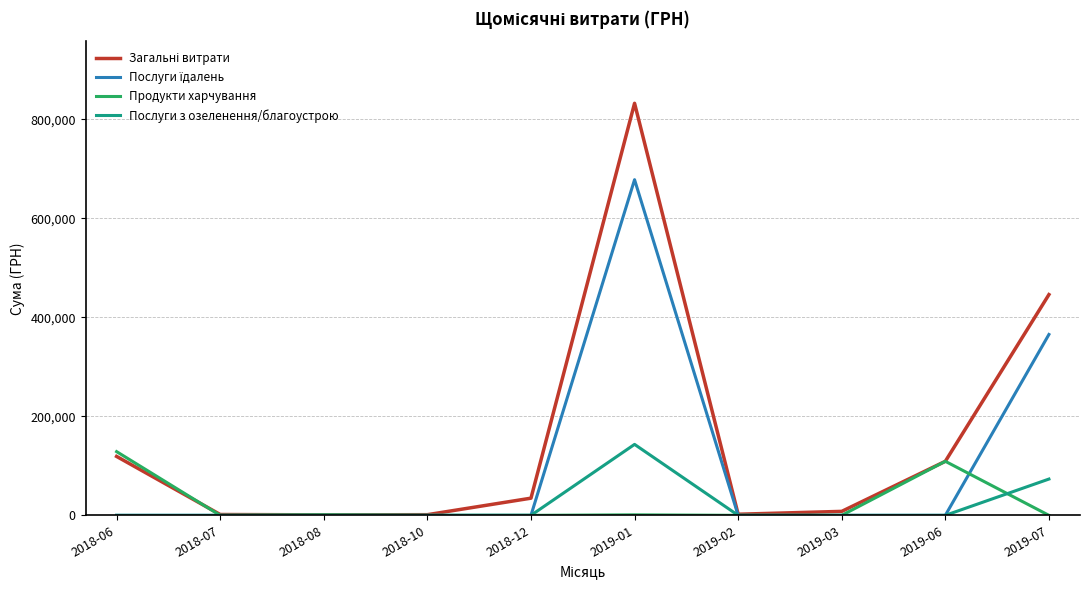

What is the total value across all series at 2018-12?

34667.6